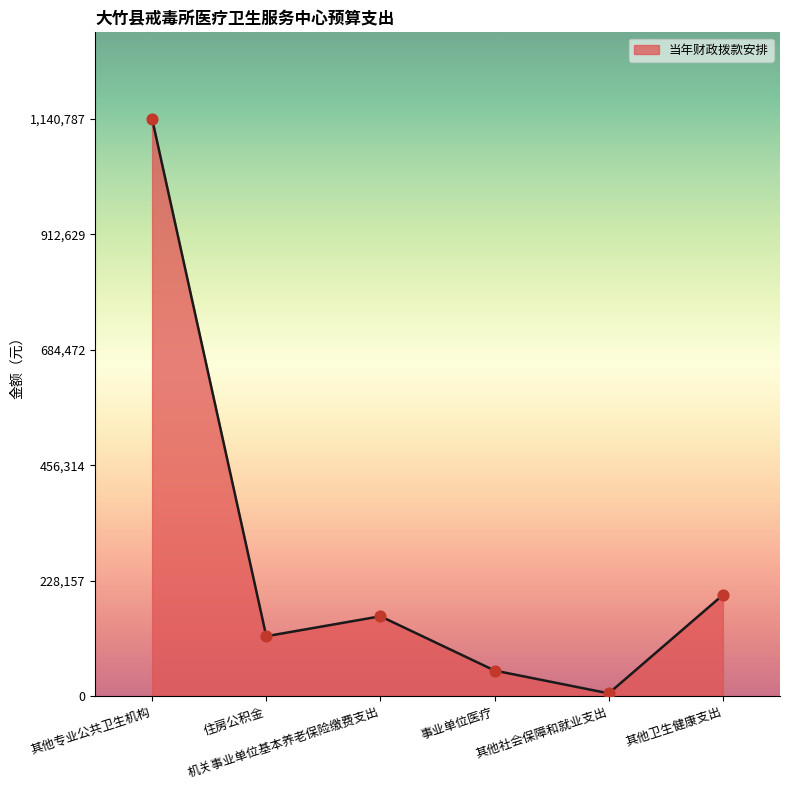

What is the change in value from 事业单位医疗 to 其他社会保障和就业支出?

-45089